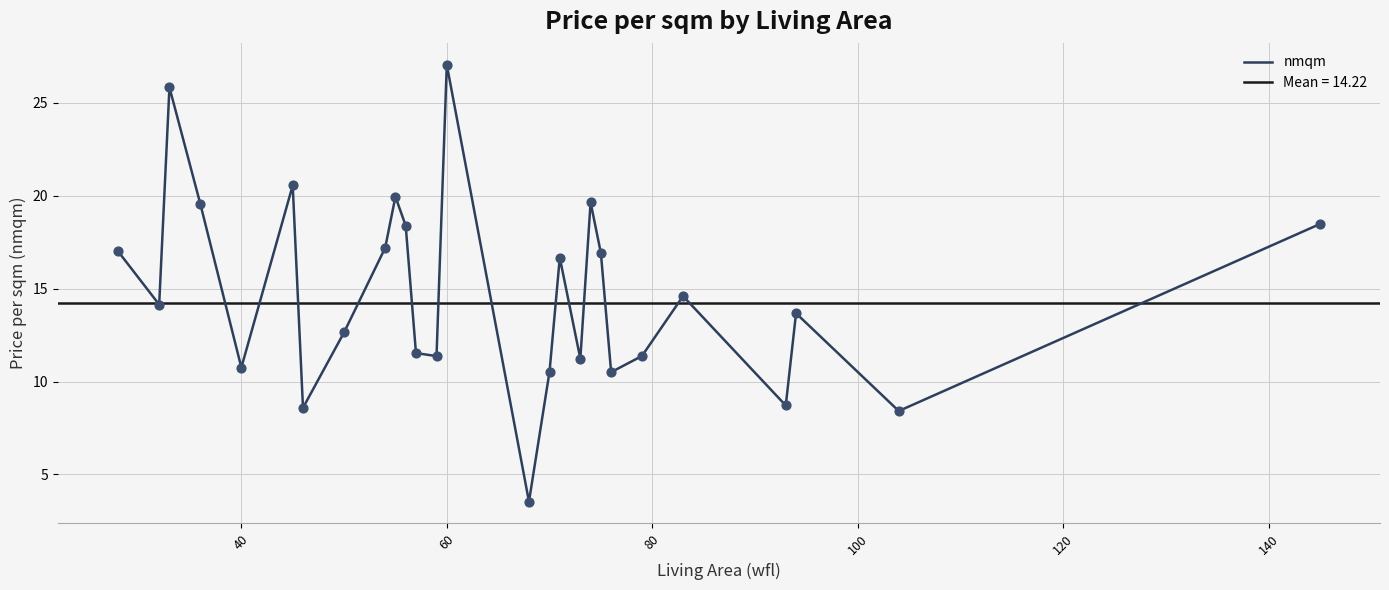

True or false: nmqm has a value of 6.7 at 60.

False